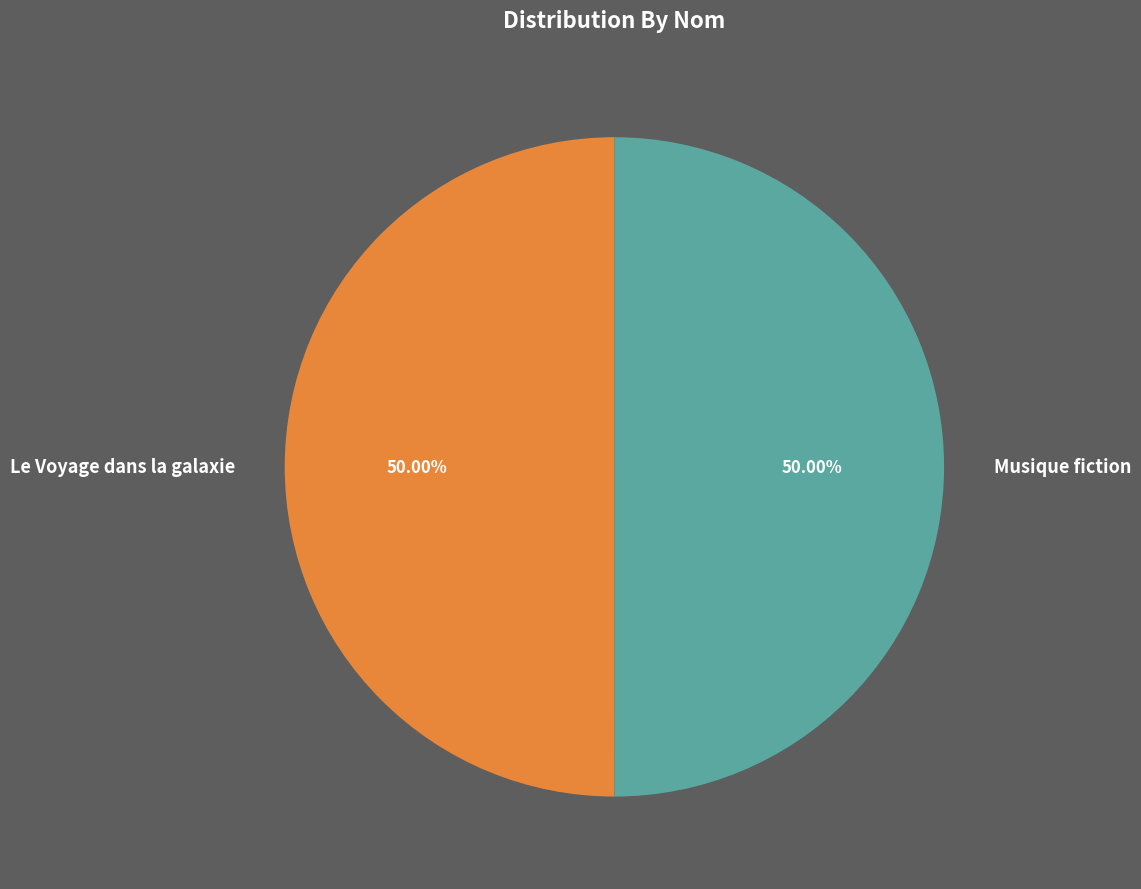

How much of the chart is everything except Le Voyage dans la galaxie?

50.0%